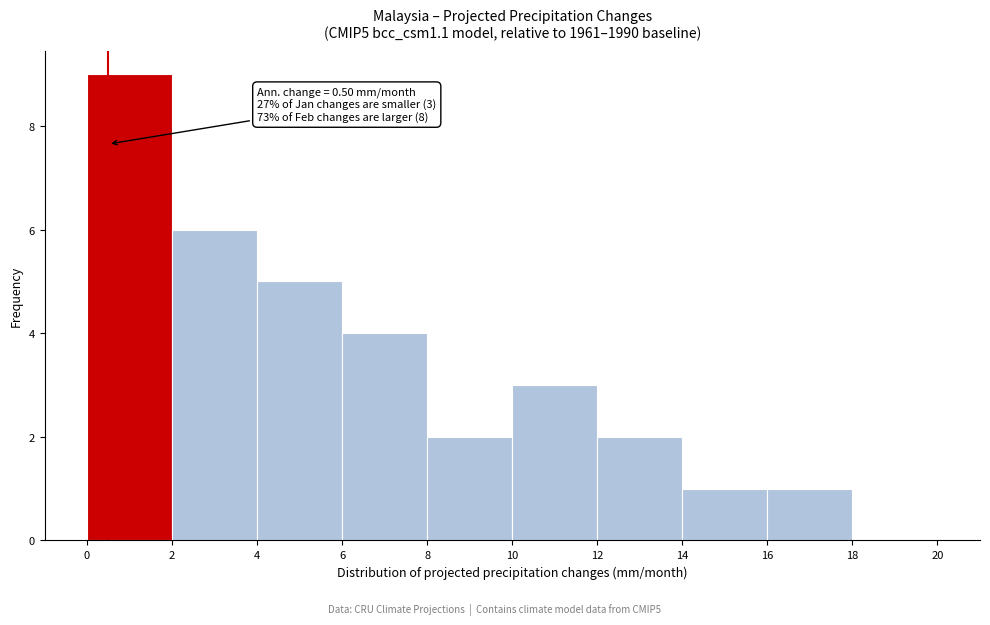

Over which range of the x-axis is the bar tallest?

0 to 2